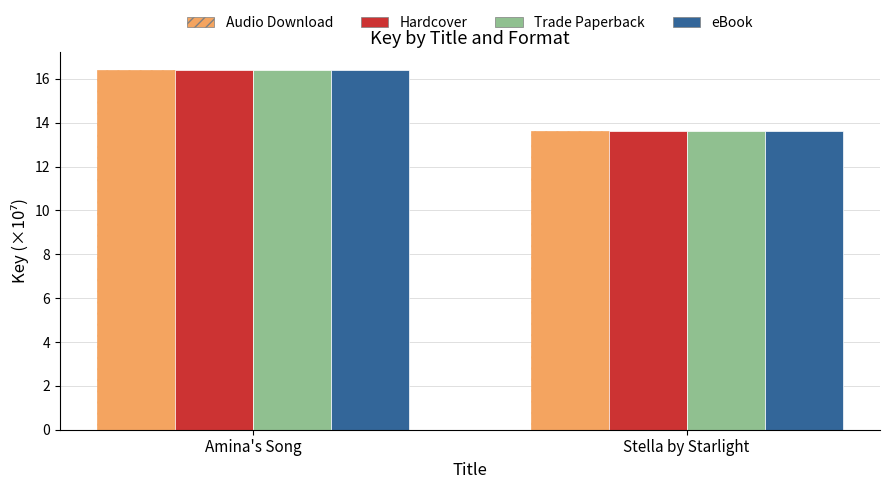

Reading left to right, list all the values displayed in this chart.

Audio Download: 16.4	13.6
Hardcover: 16.4	13.6
Trade Paperback: 16.4	13.6
eBook: 16.4	13.6